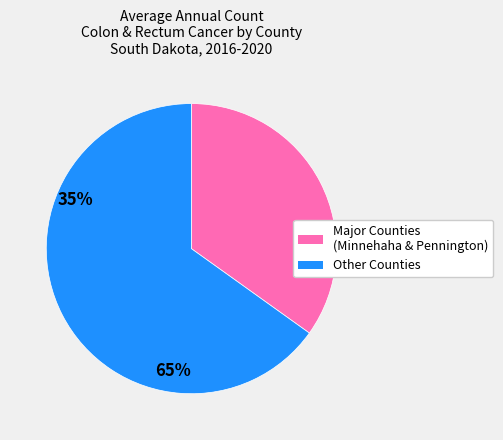

Is there a majority slice in this chart?

Yes